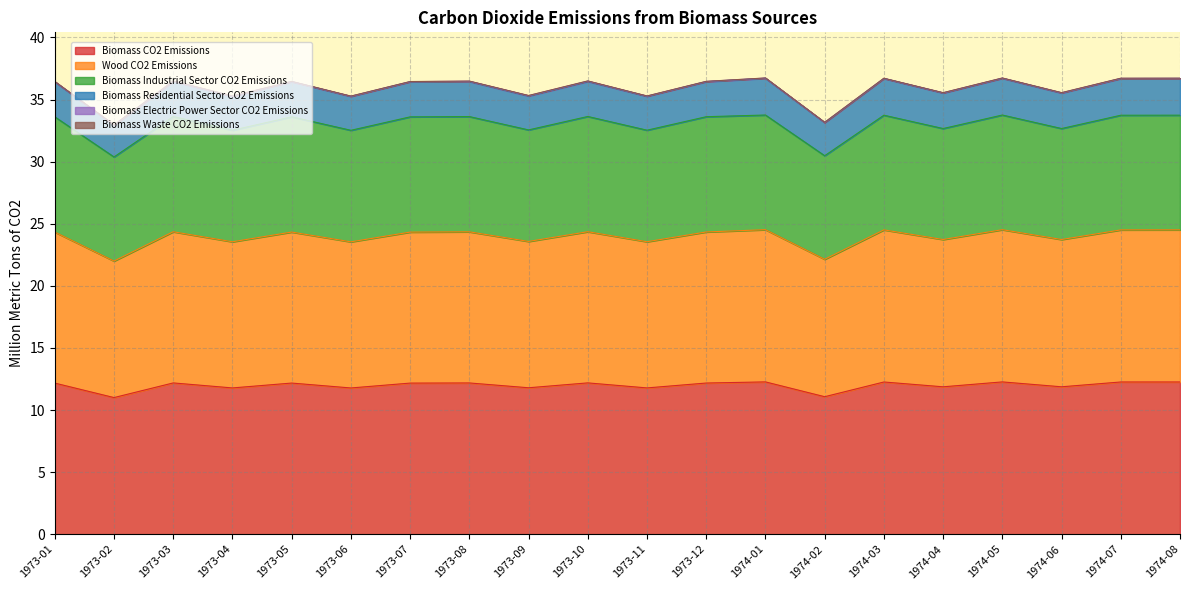

The value of Biomass CO2 Emissions at 1973-07 is 17.3. True or false?

False